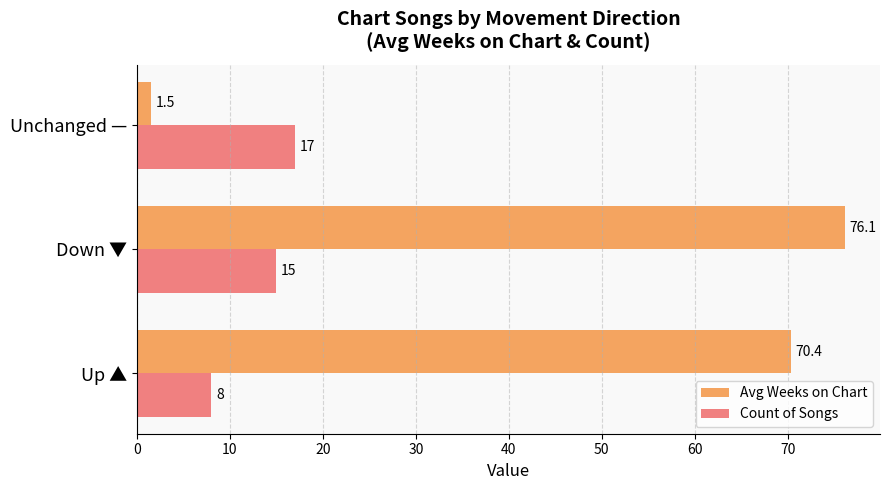

Count the Count of Songs values in the range 8 to 17.

3